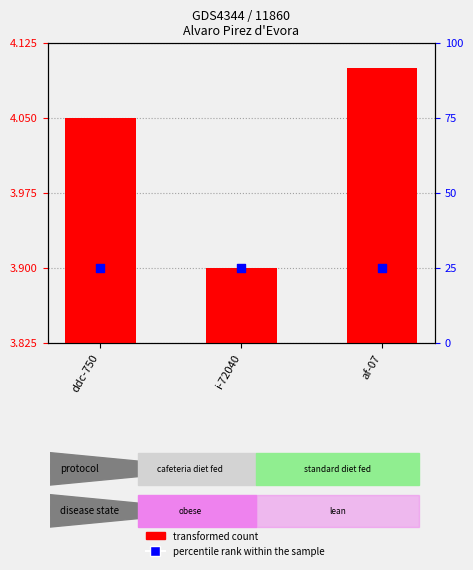

Which series reaches the minimum Y coordinate?

transformed count